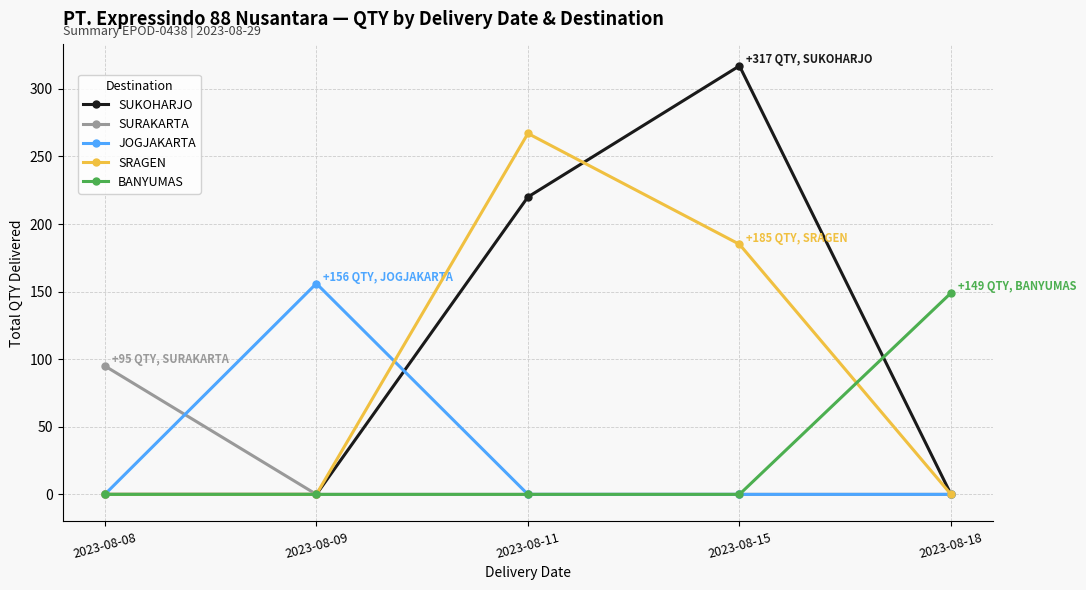

Is it true that SURAKARTA equals 0 at 2023-08-09?

True